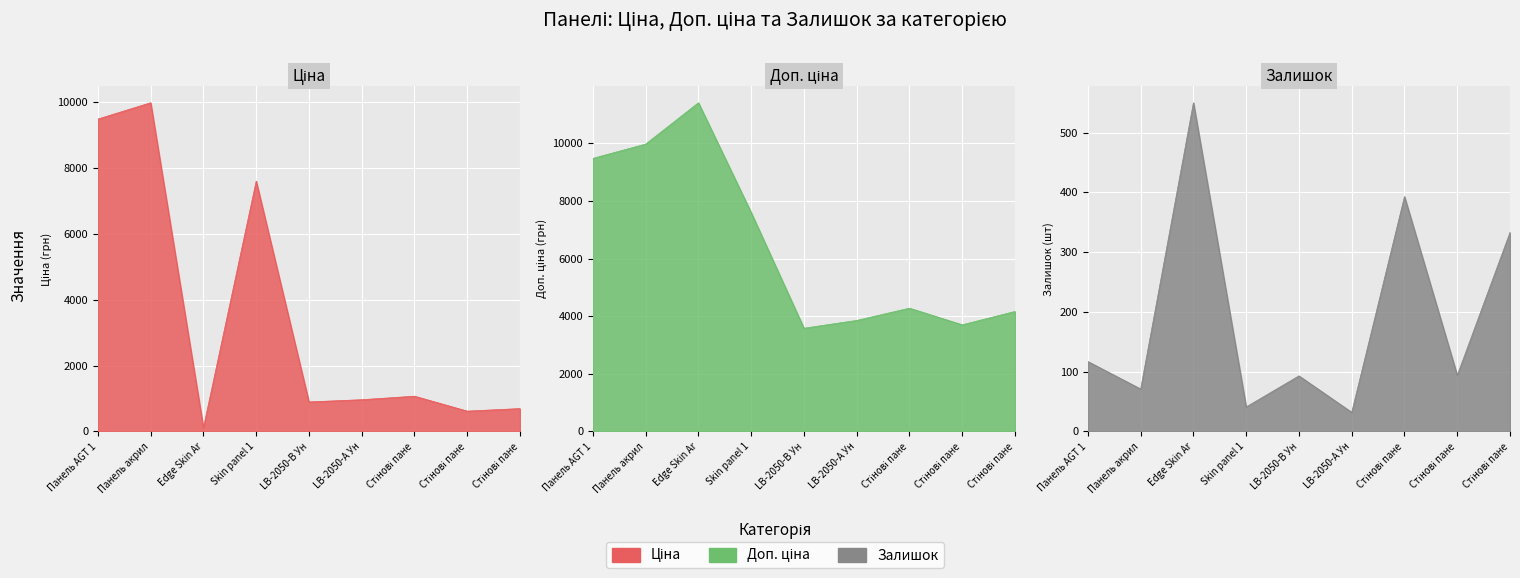

Which series has the largest total across all categories?

Доп. ціна